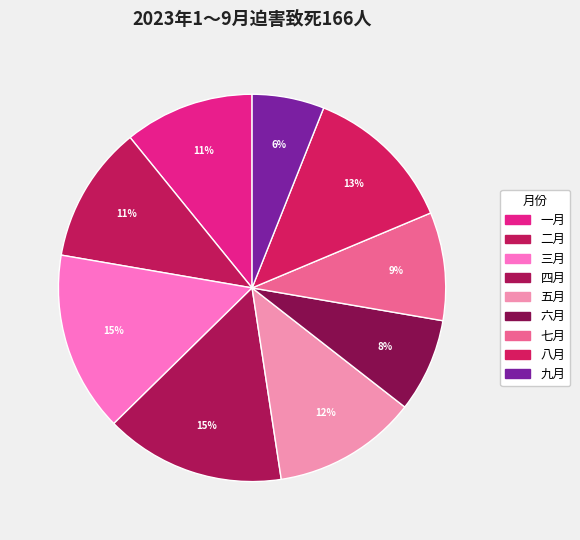

Count the number of slices in the pie.

9